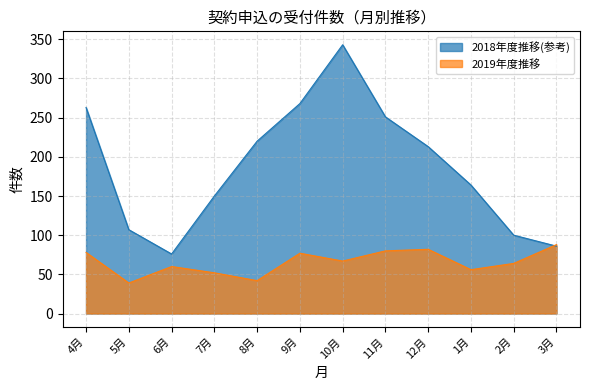

In 2019年度推移, how many points are lower than both neighbors (excluding endpoints)?

4